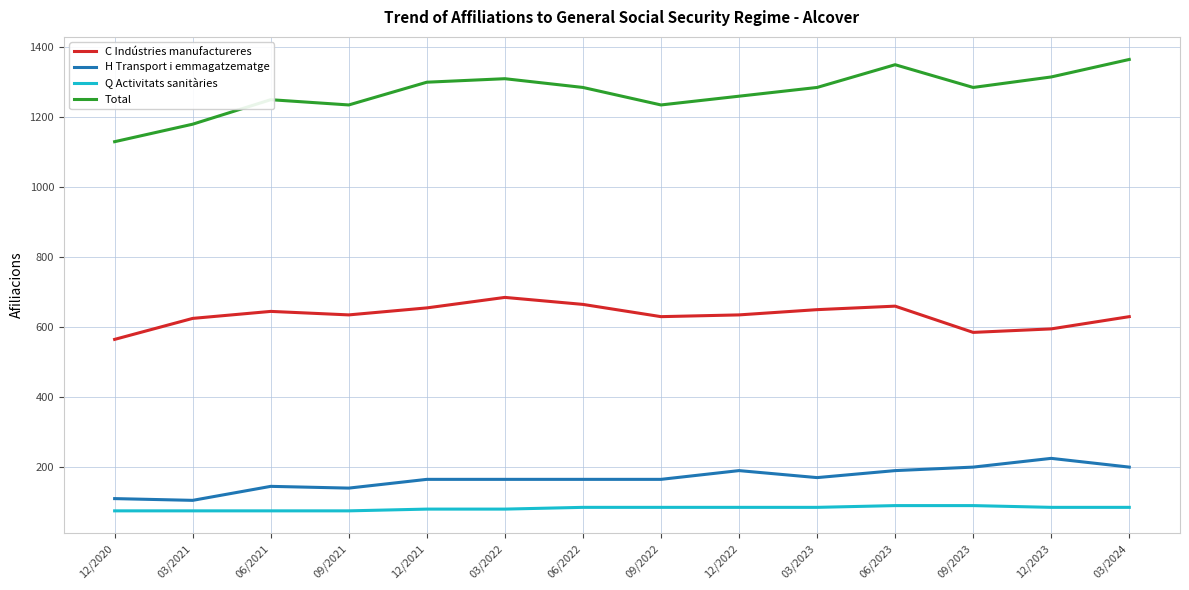

True or false: Total and C Indústries manufactureres cross at least once.

False